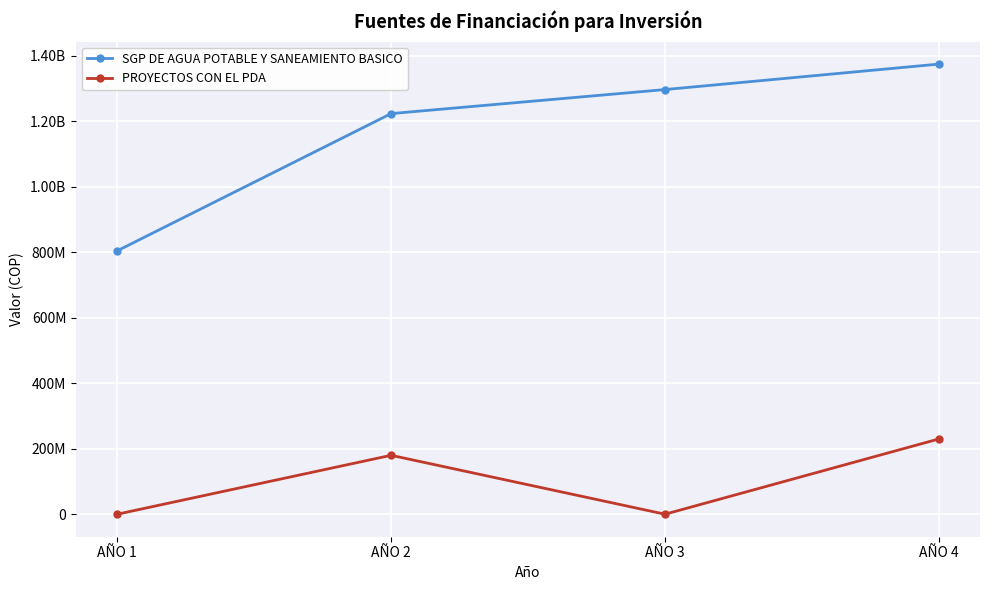

Does the chart have visible grid lines?

Yes